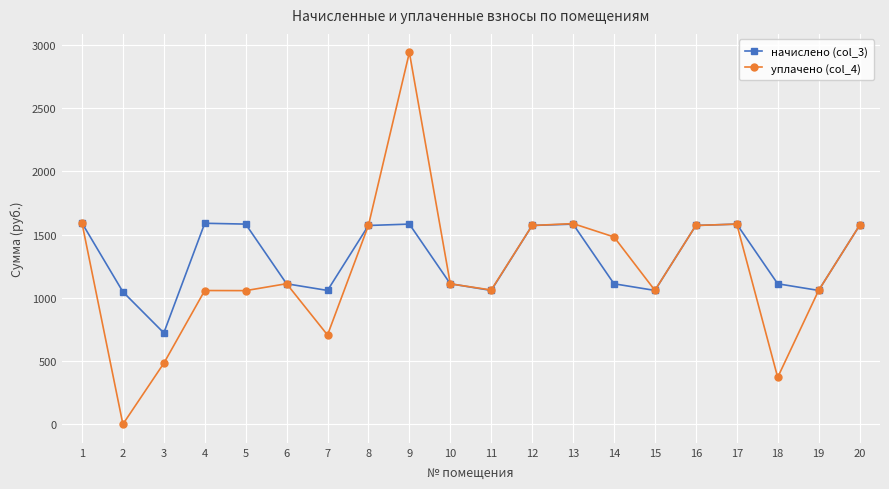

Is the value of уплачено (col_4) at 3 greater than the value of начислено (col_3) at 18?

No